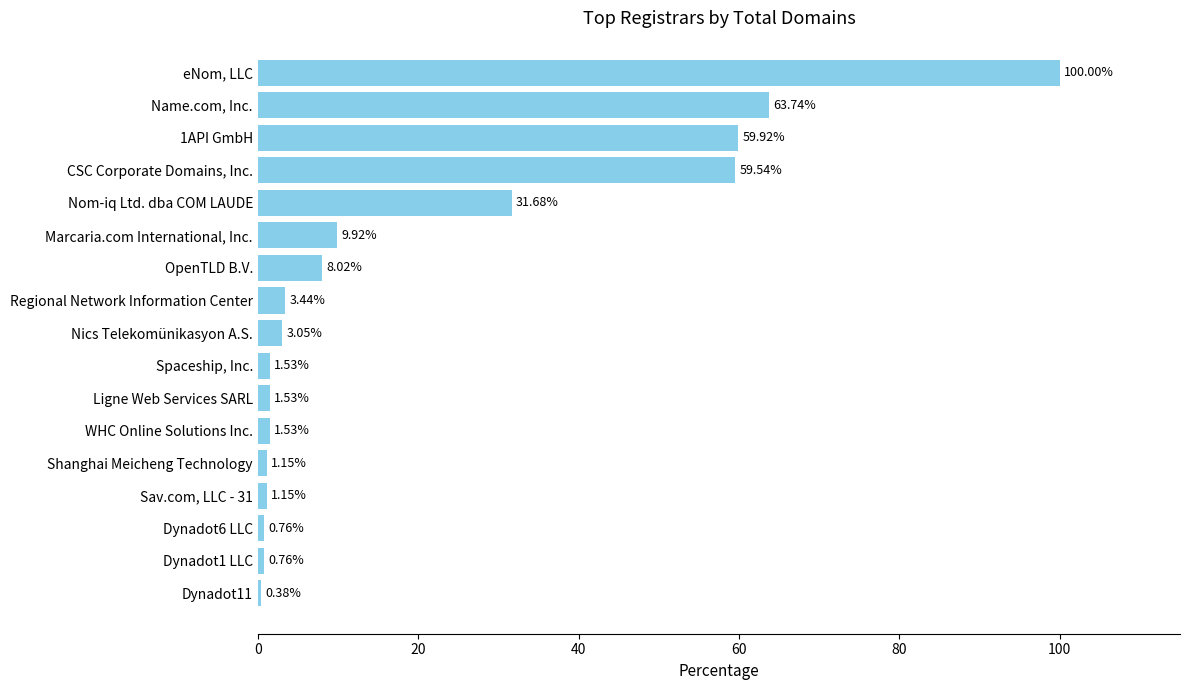

What is the difference between the maximum and minimum values?

99.6